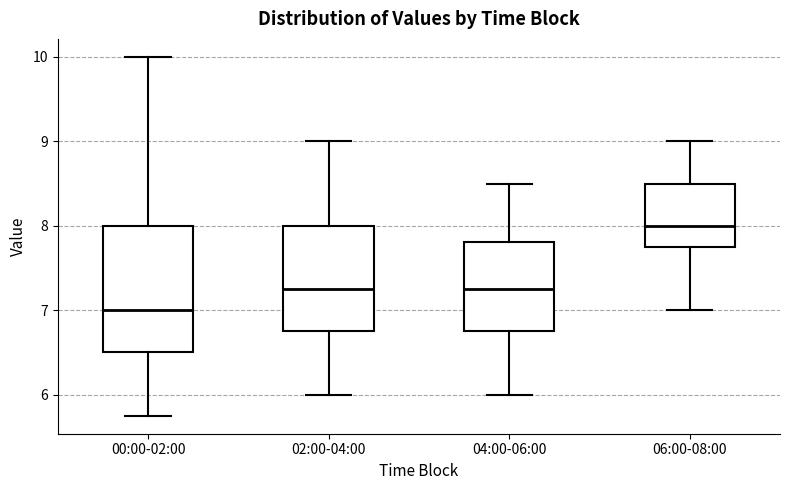

Reading left to right, read every box against the y-axis: the position of its median line, the range the box covers, and the ends of its whiskers. The values are not printed on the chart, so give them approximately, as read against the axis.

00:00-02:00: median 7.0, box 6.5 to 8.0, whiskers 5.8 to 10.0
02:00-04:00: median 7.3, box 6.8 to 8.0, whiskers 6.0 to 9.0
04:00-06:00: median 7.3, box 6.8 to 7.8, whiskers 6.0 to 8.5
06:00-08:00: median 8.0, box 7.8 to 8.5, whiskers 7.0 to 9.0